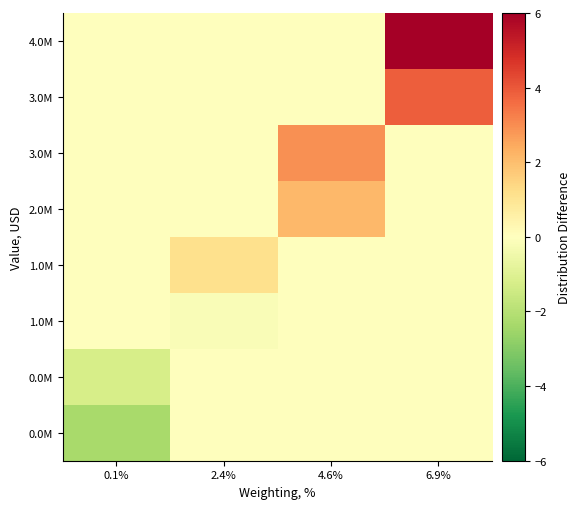

What is the minimum value shown in the chart?

-2.3